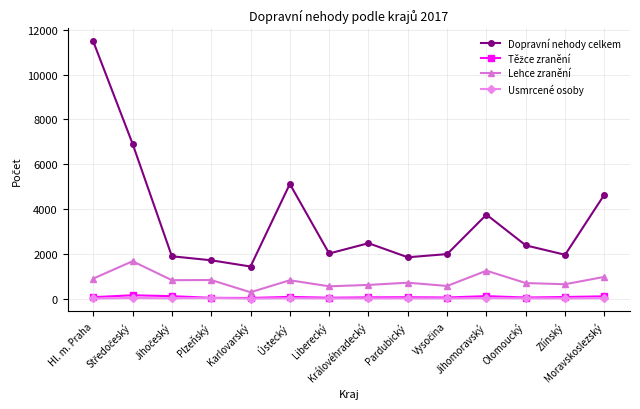

True or false: Dopravní nehody celkem and Usmrcené osoby cross at least once.

False